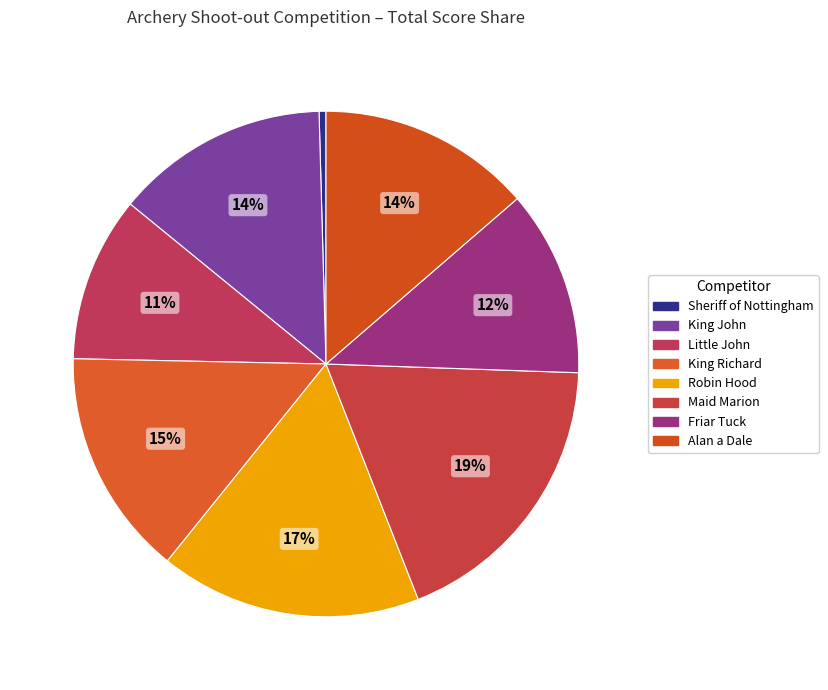

What percentage do King Richard and King John together represent?

28.2%